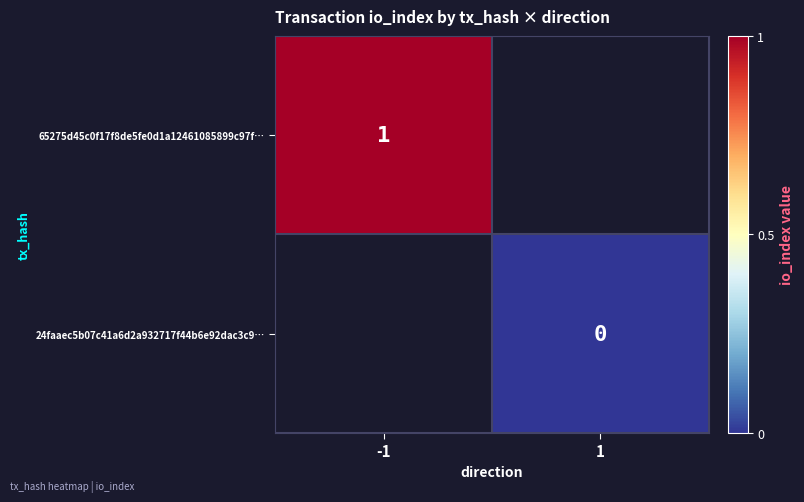

Is it true that 65275d45c0f17f8de5fe0d1a12461085899c97f… equals 0 at -1?

False